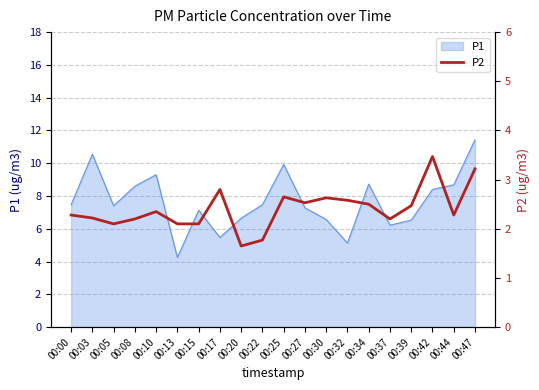

What is the maximum value for P1?

11.4